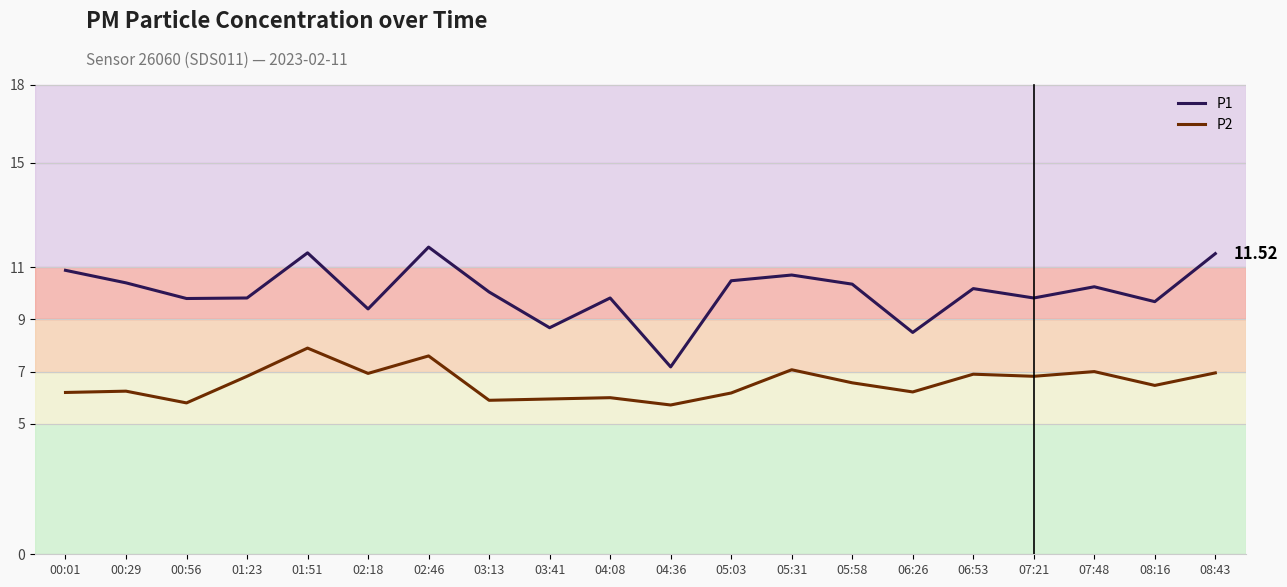

True or false: P2 has more than 0 interior local peaks.

True